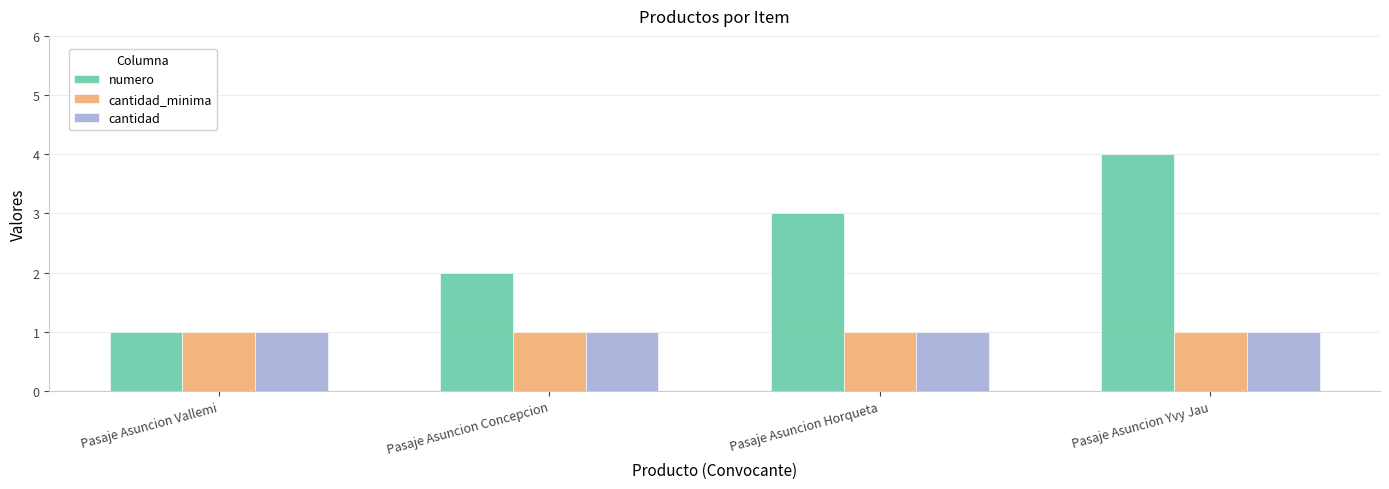

The cantidad series shows 1 at Pasaje Asuncion Concepcion. True or false?

True